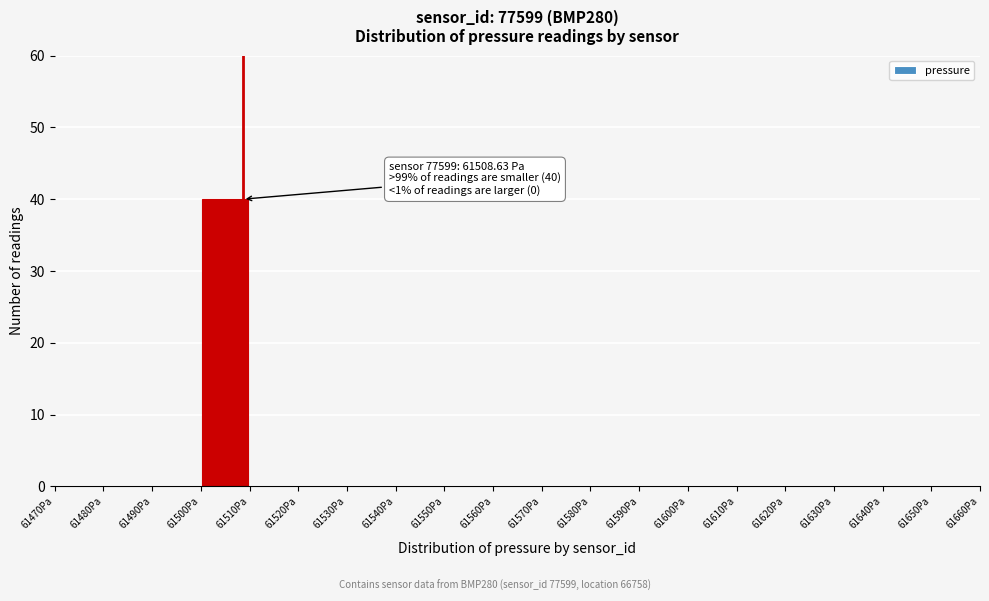

Which range on the x-axis has the tallest bar?

61500 to 61510